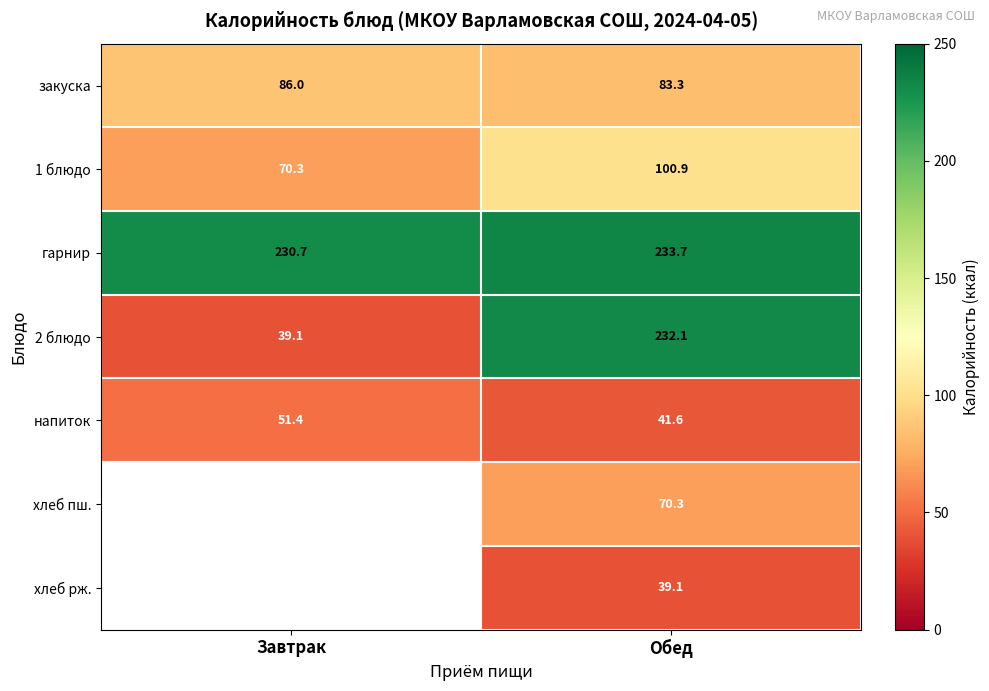

The value of 2 блюдо at Завтрак is 39.1. True or false?

True